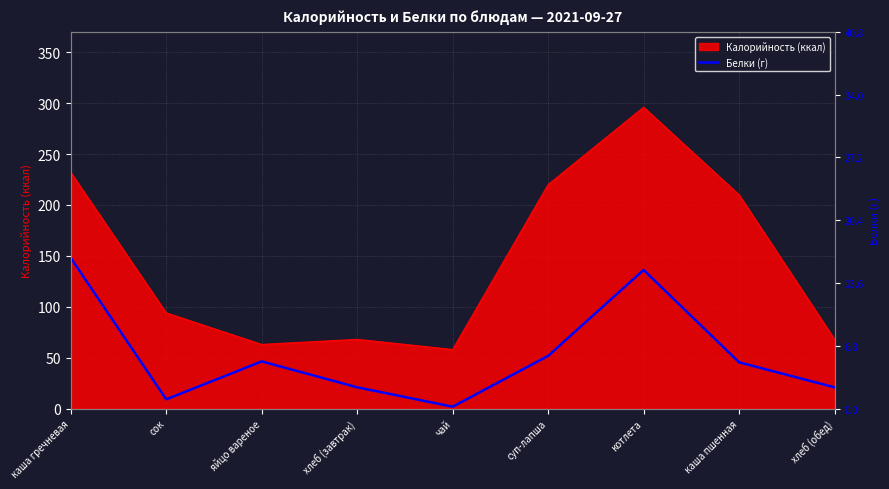

At which category does the data reach its first local peak?

яйцо вареное